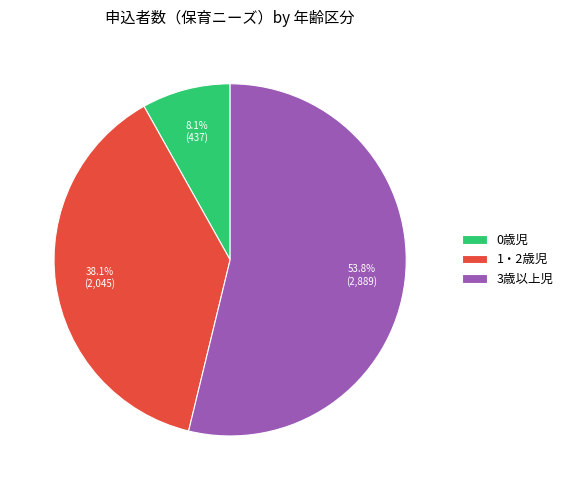

What percentage do 3歳以上児 and 0歳児 together represent?

61.9%